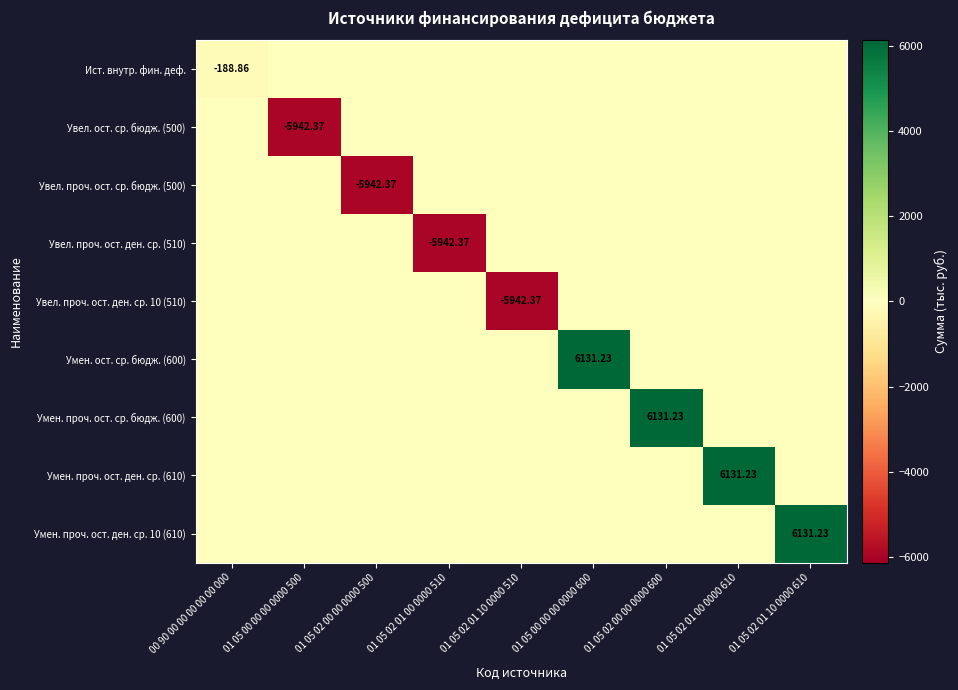

How many categories are shown in the chart?

9